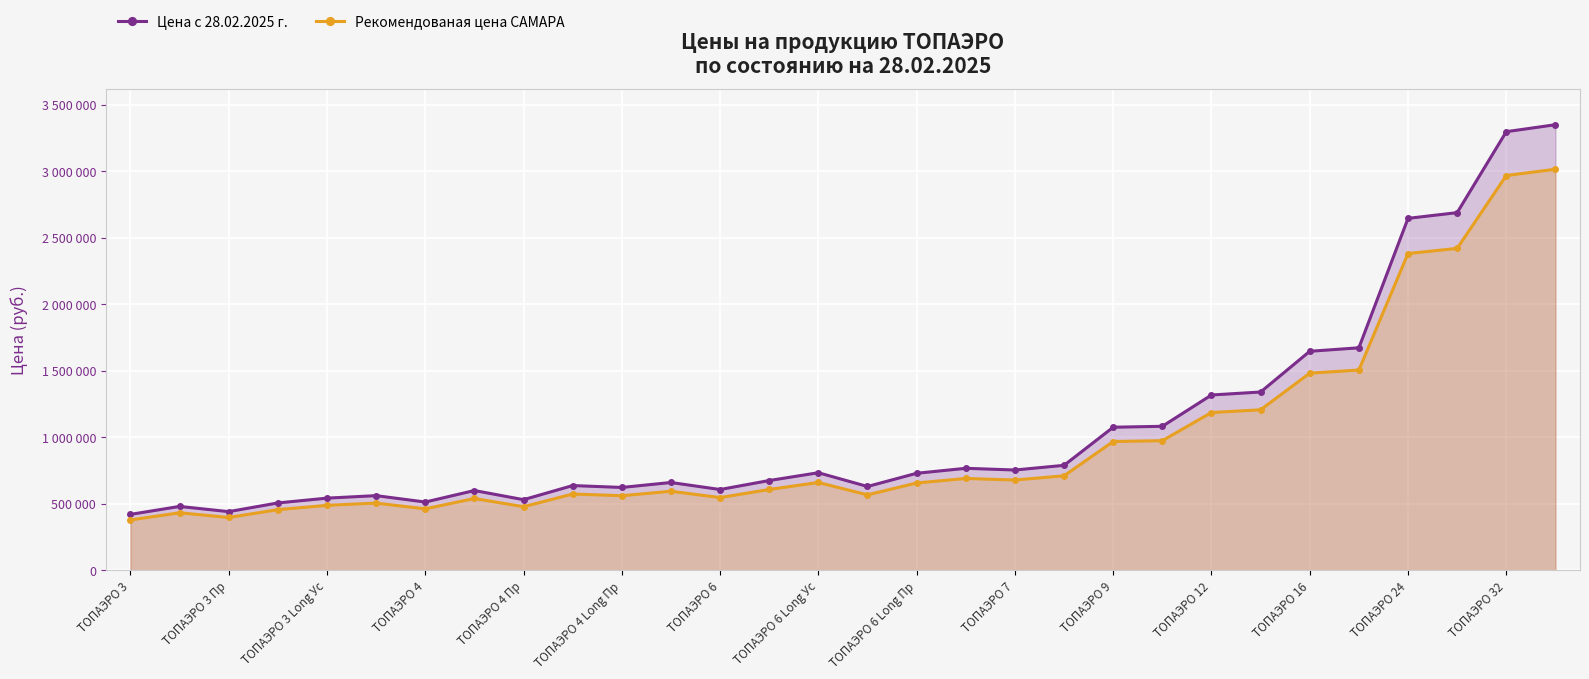

List the series in order of their overall mean, lowest first.

Рекомендованая цена САМАРА, Цена с 28.02.2025 г.